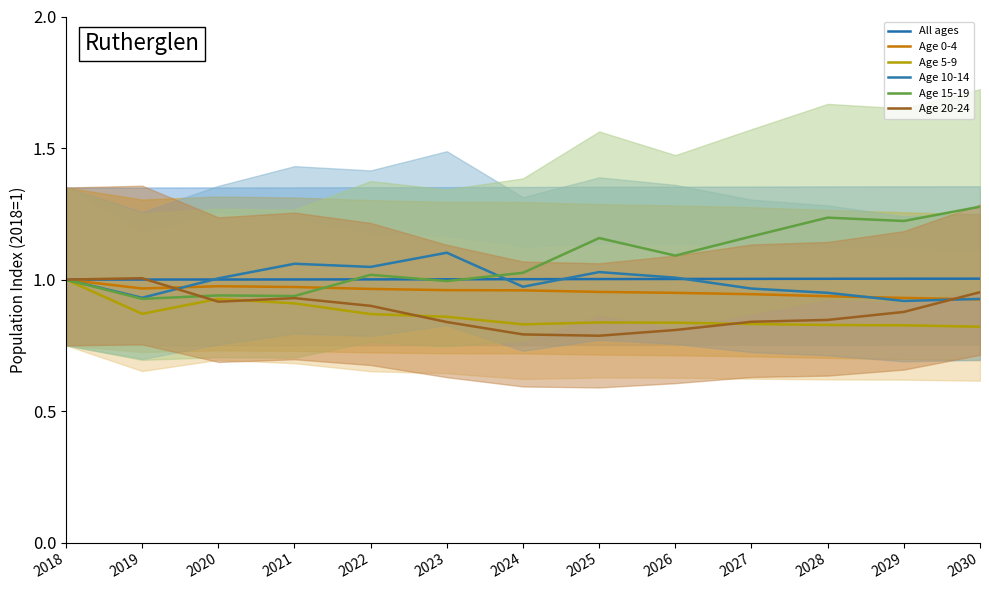

Which series ends up on top after the final intersection of Age 10-14 and Age 15-19?

Age 15-19